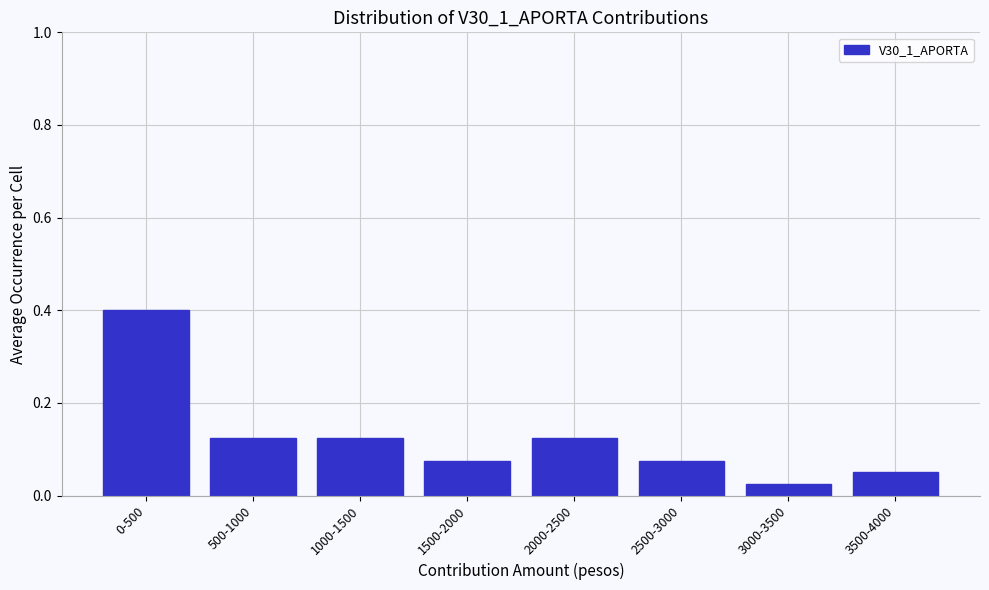

True or false: the data shows 0.3 at 0-500.

False